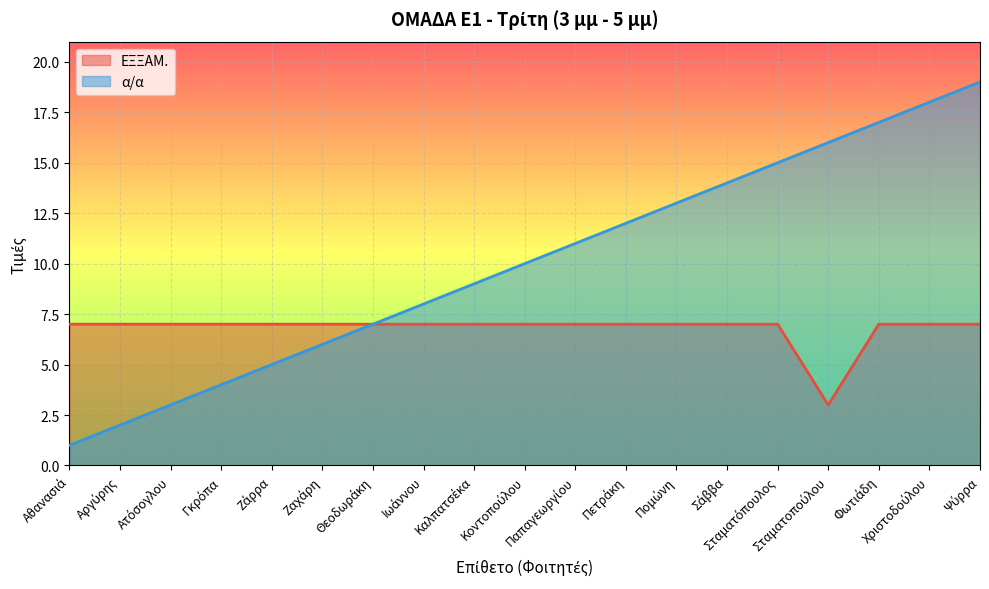

Which has a higher value, Σάββα or Αργύρης?

Σάββα